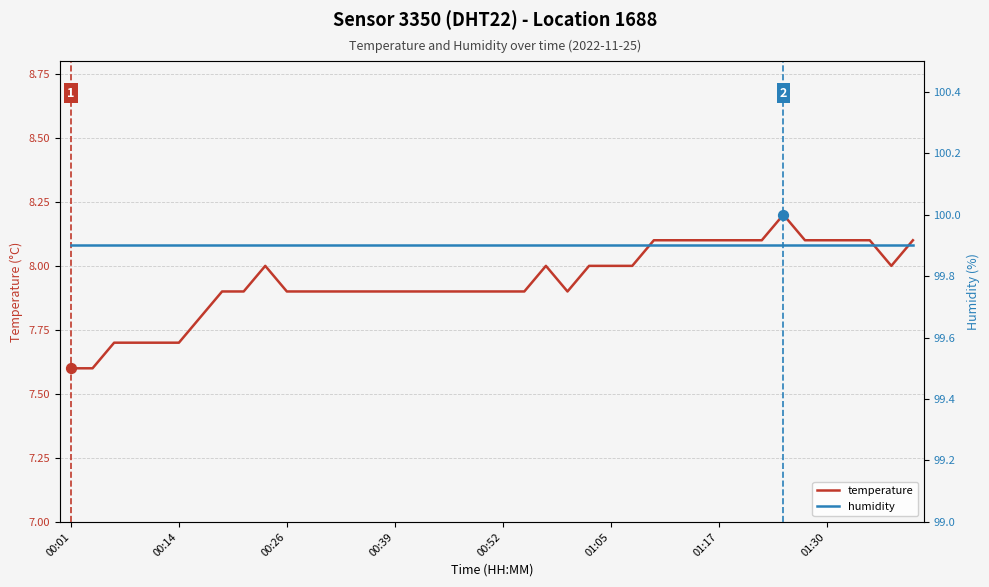

Which series reaches the minimum Y coordinate?

temperature